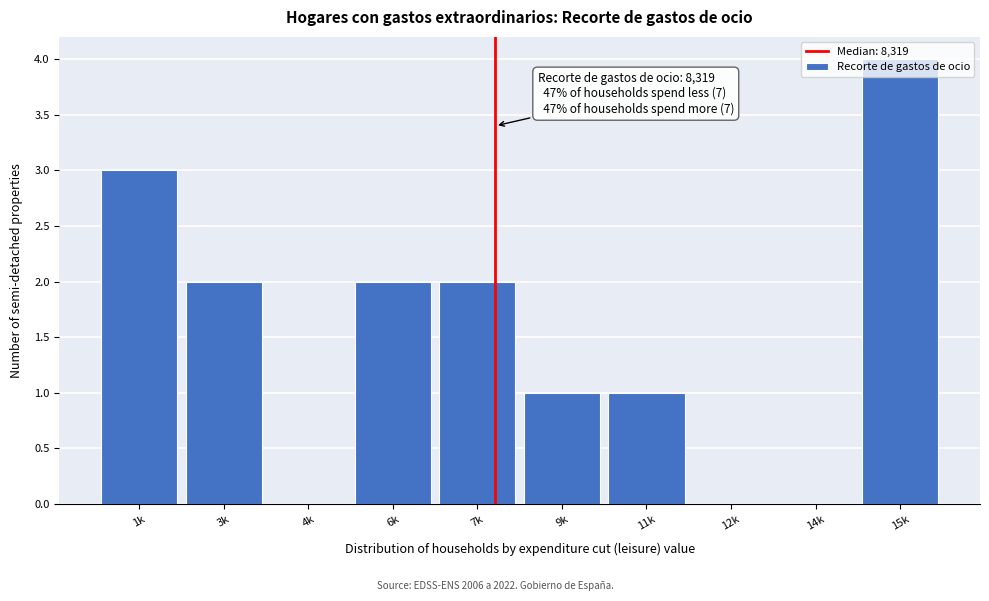

Which label corresponds to the largest value in the chart?

15k